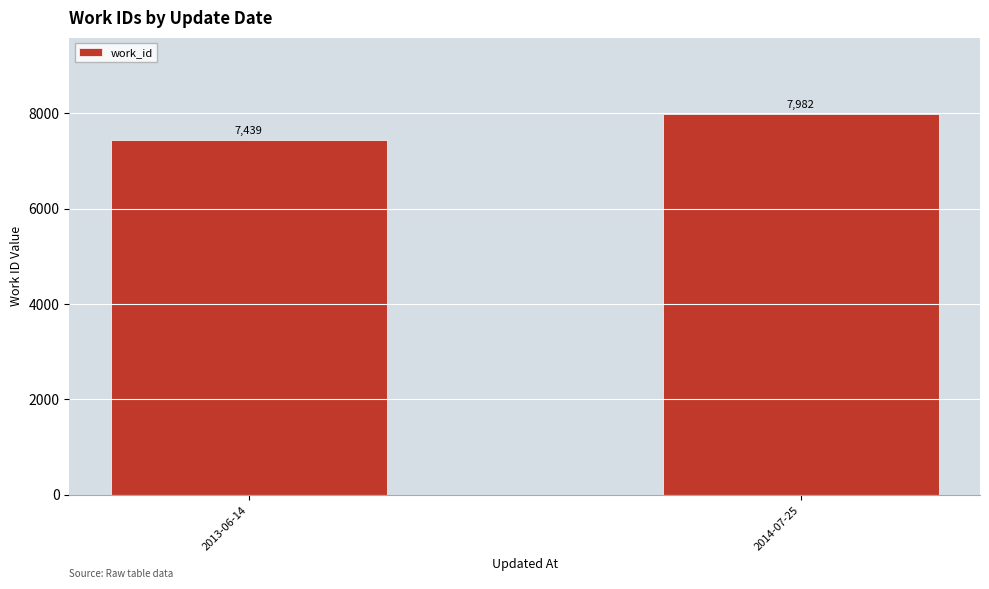

True or false: the data shows 7982 at 2014-07-25.

True